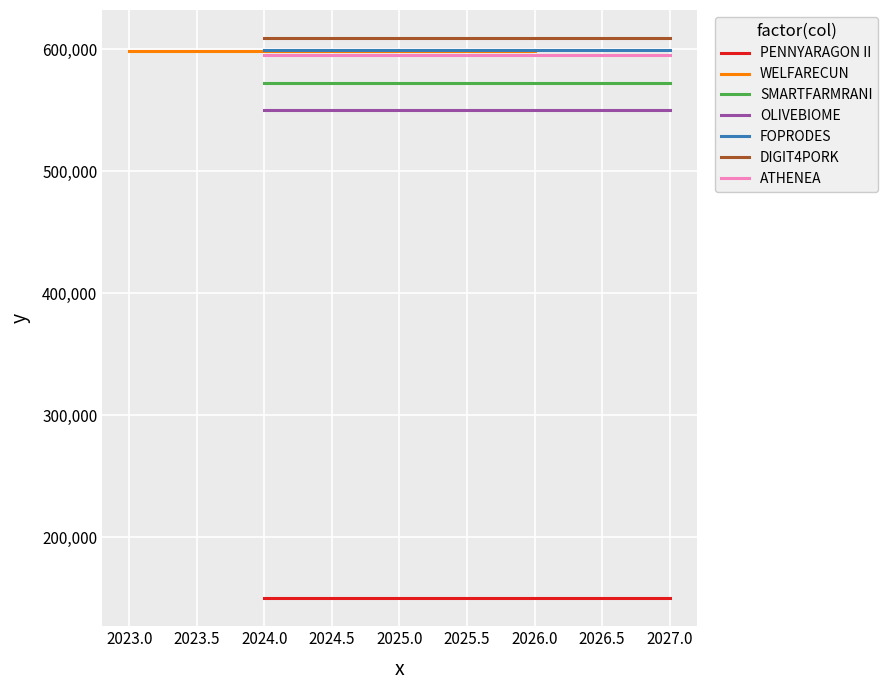

Does the chart display data point markers on the line(s)?

No